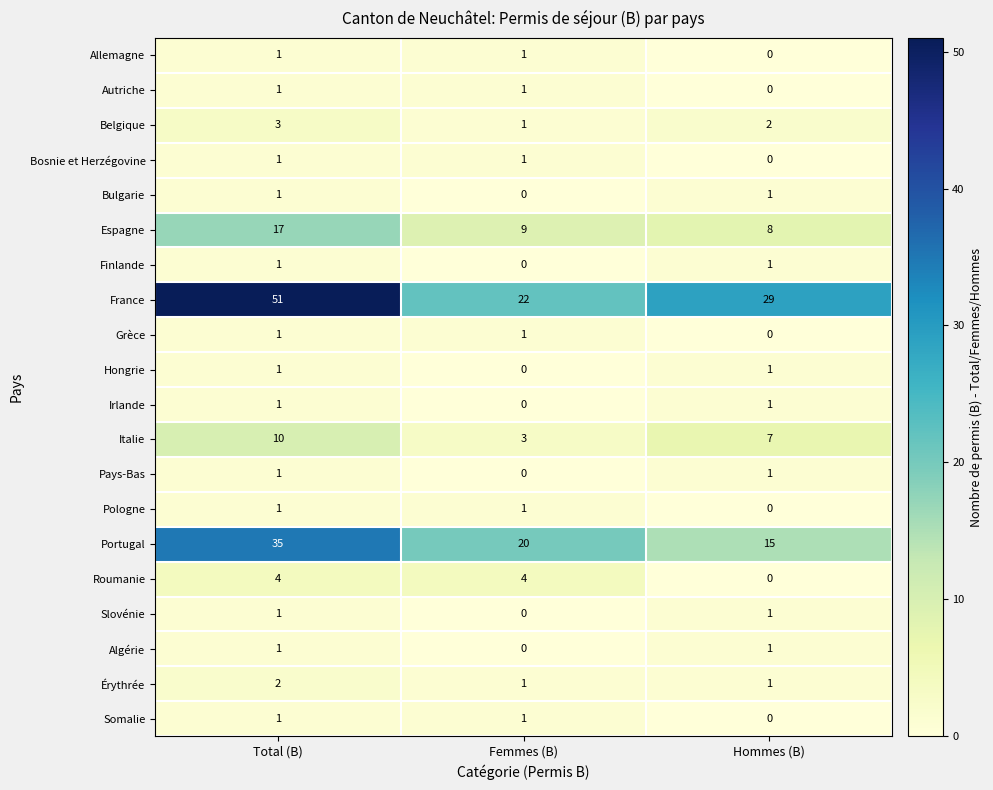

At which category is the sum across all series the highest?

Total (B)